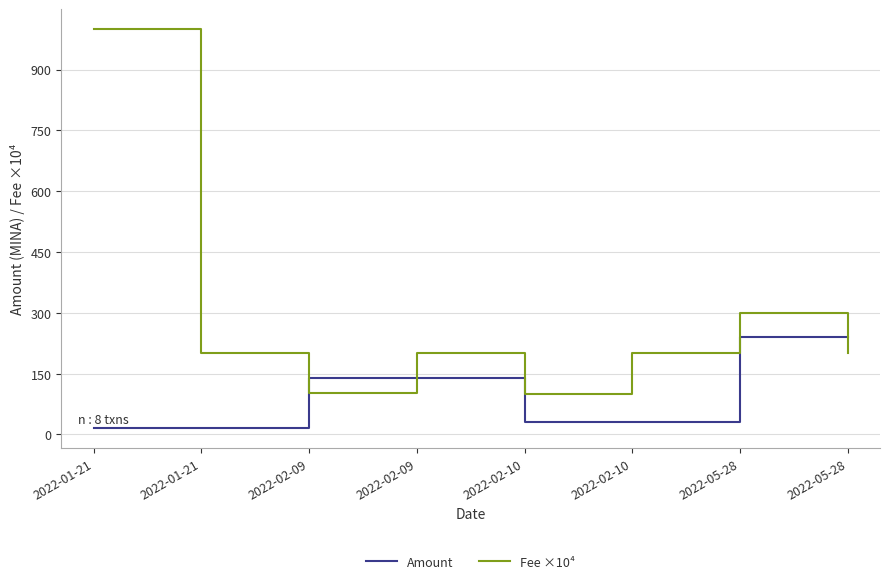

Is this an area chart (filled region under the line)?

No